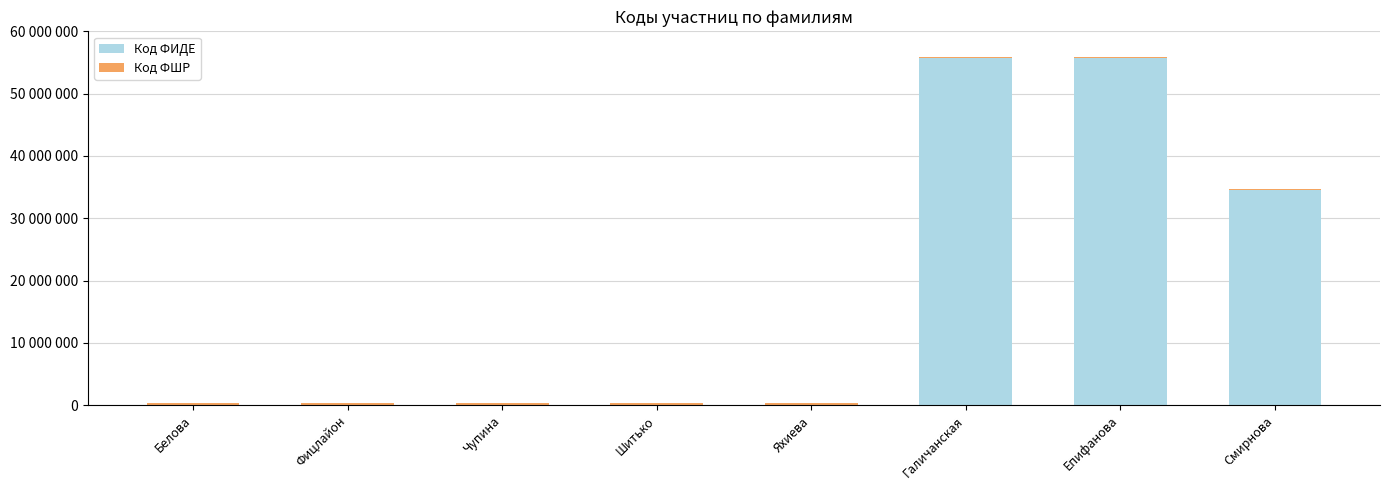

Are the bars horizontal?

No